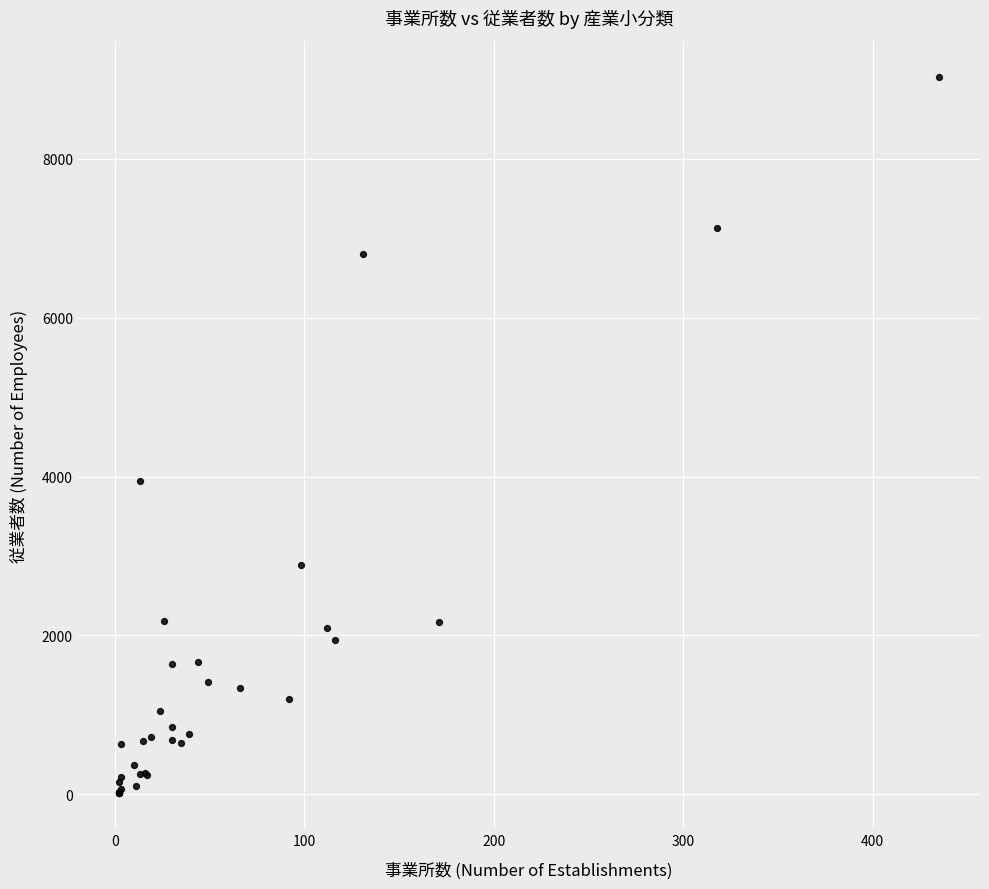

What Y value in the scatter plot is closest to 4523?

3944